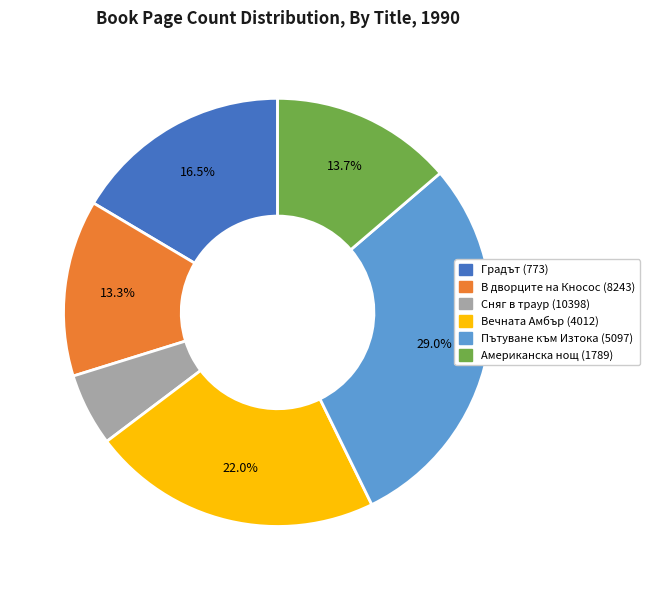

Is there a majority slice in this chart?

No